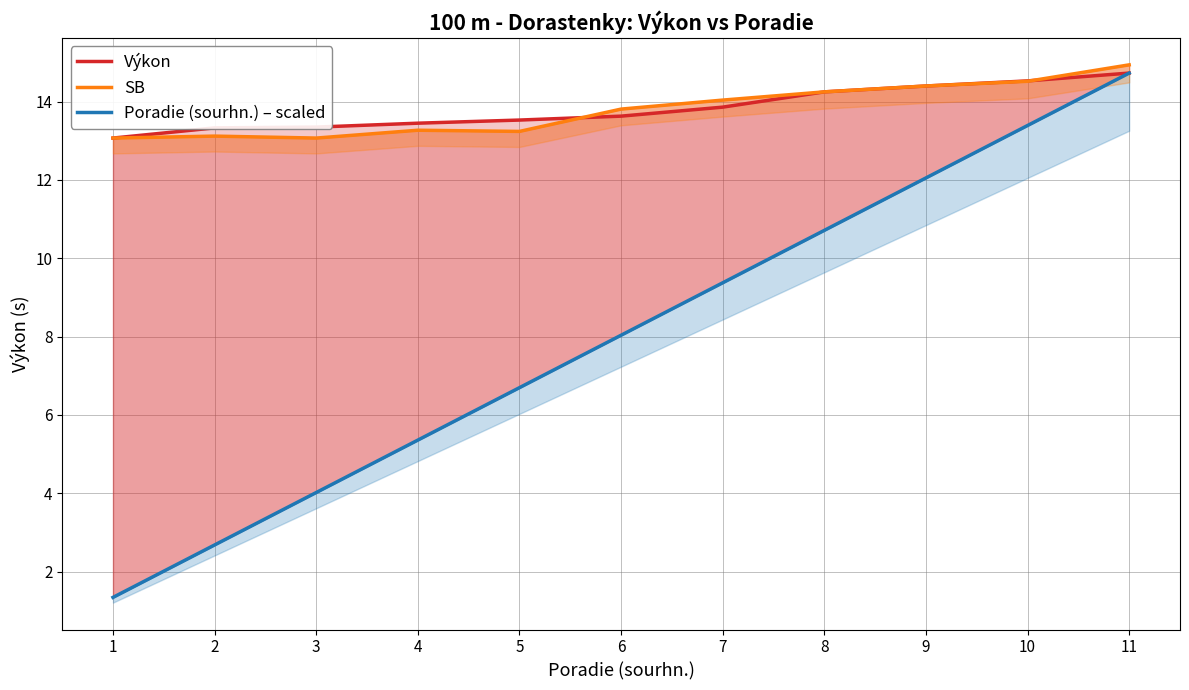

Is it true that Poradie (sourhn.) – scaled equals 4.4 at 7?

False